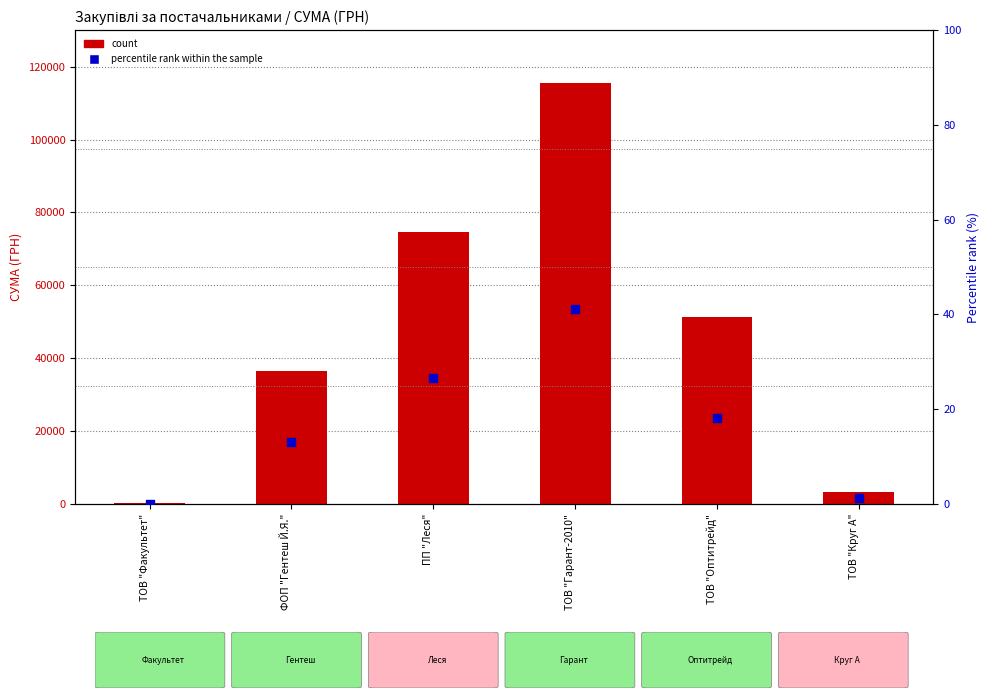

At which category is the sum across all series the highest?

ТОВ "Гарант-2010"